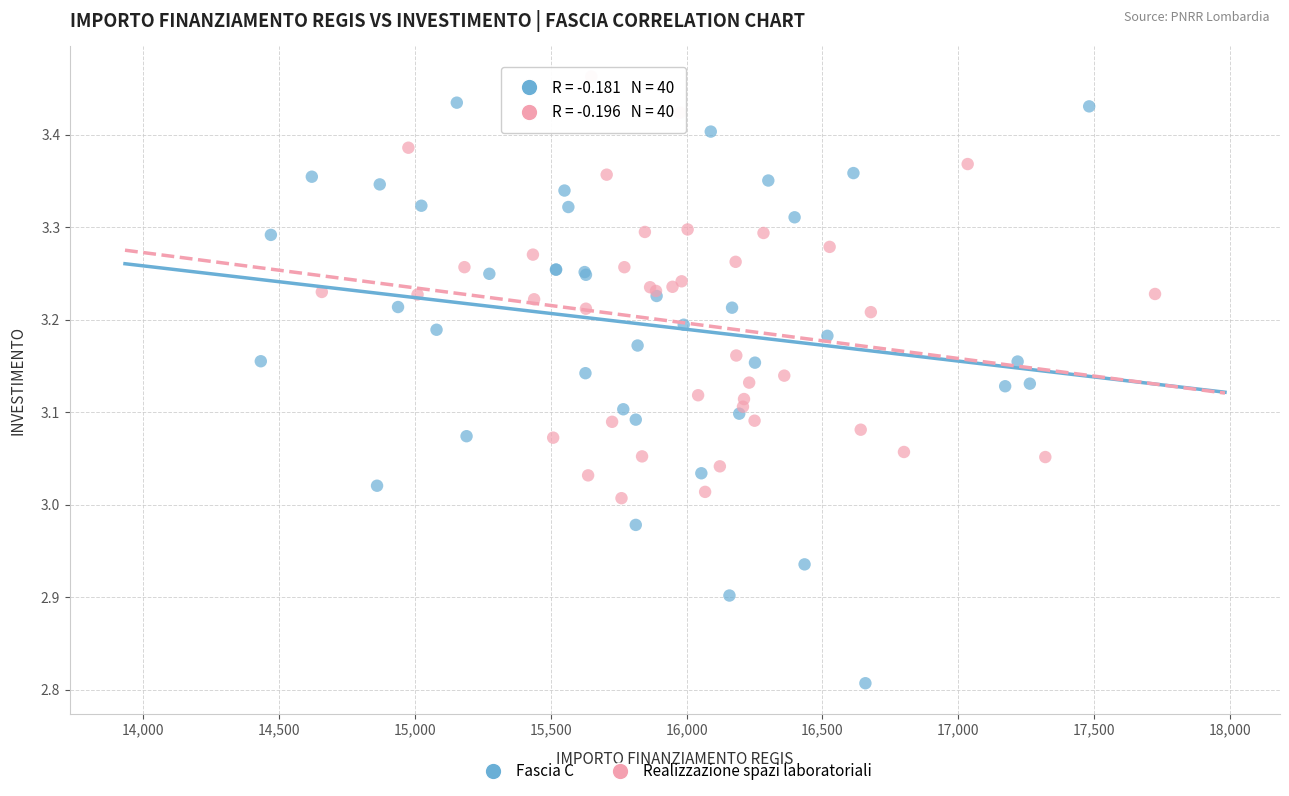

Which series reaches the minimum Y coordinate?

Fascia C